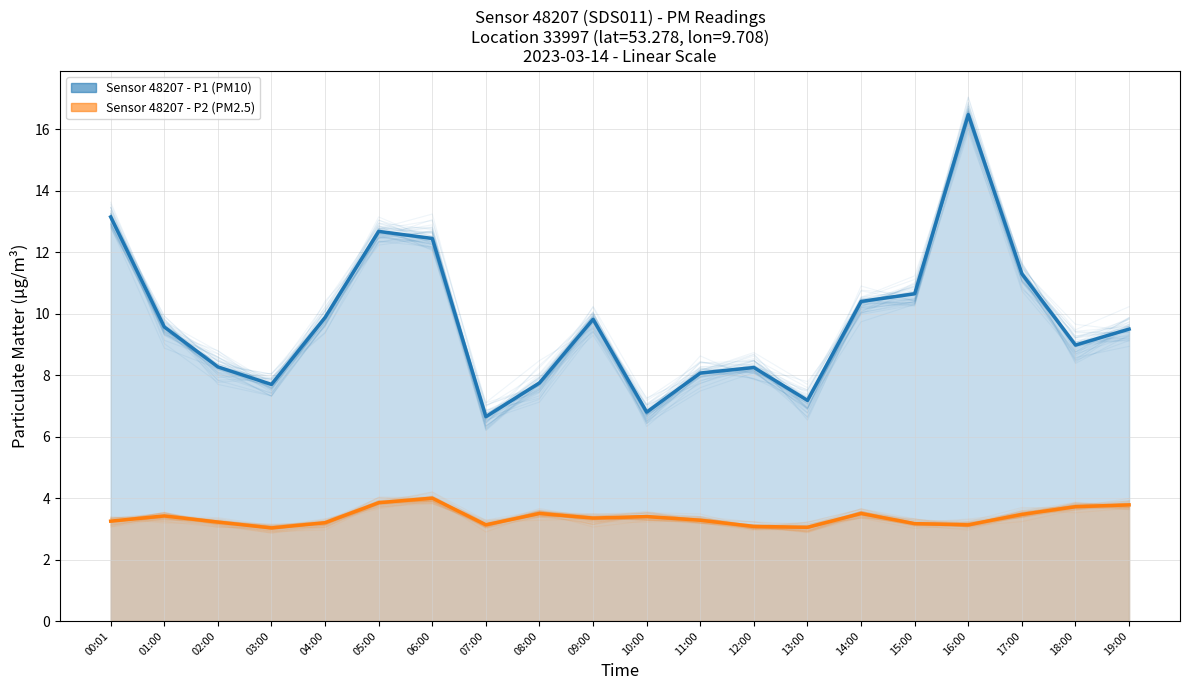

True or false: P2 and P1 intersect in this chart.

False